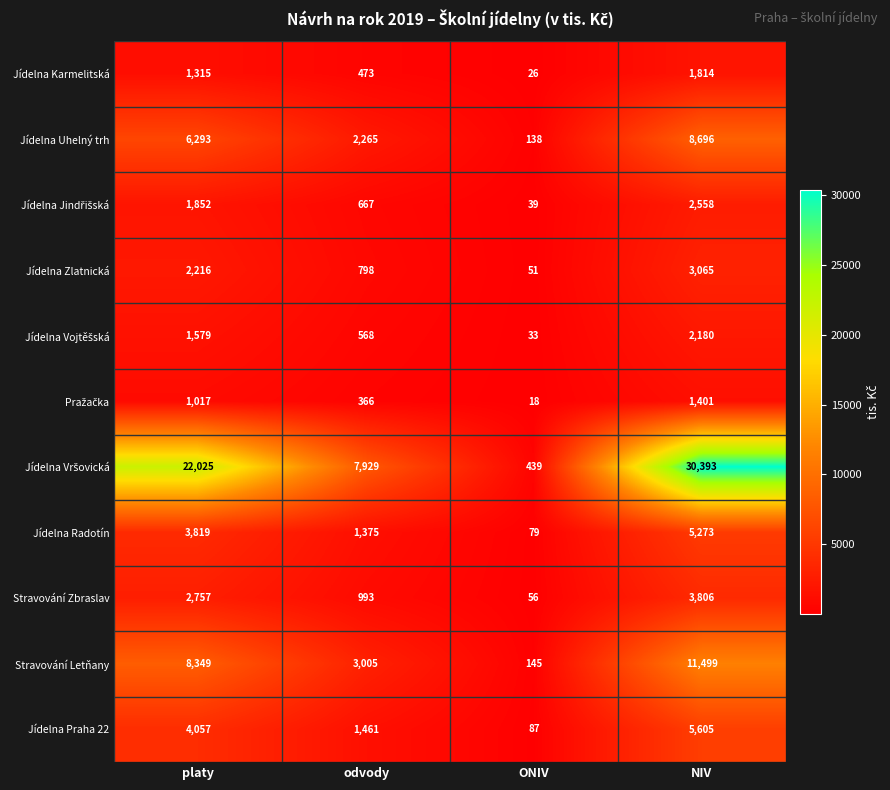

What is the total value across all series at platy?

55279